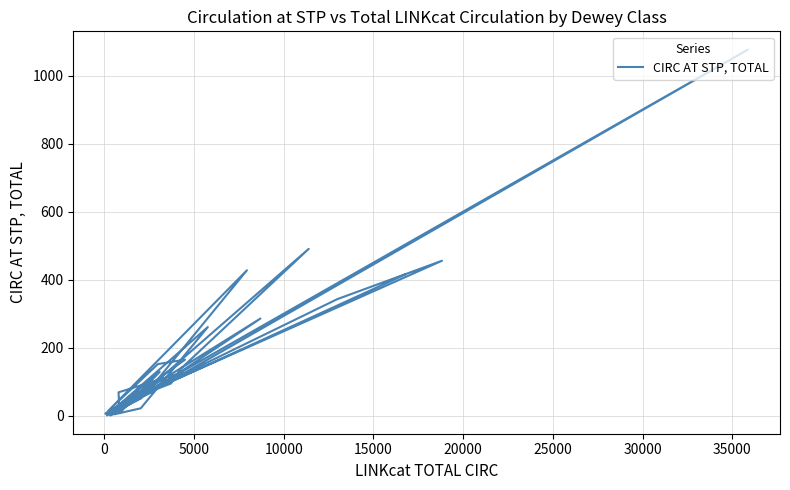

What is the change in value from 10000 to 22?

-45